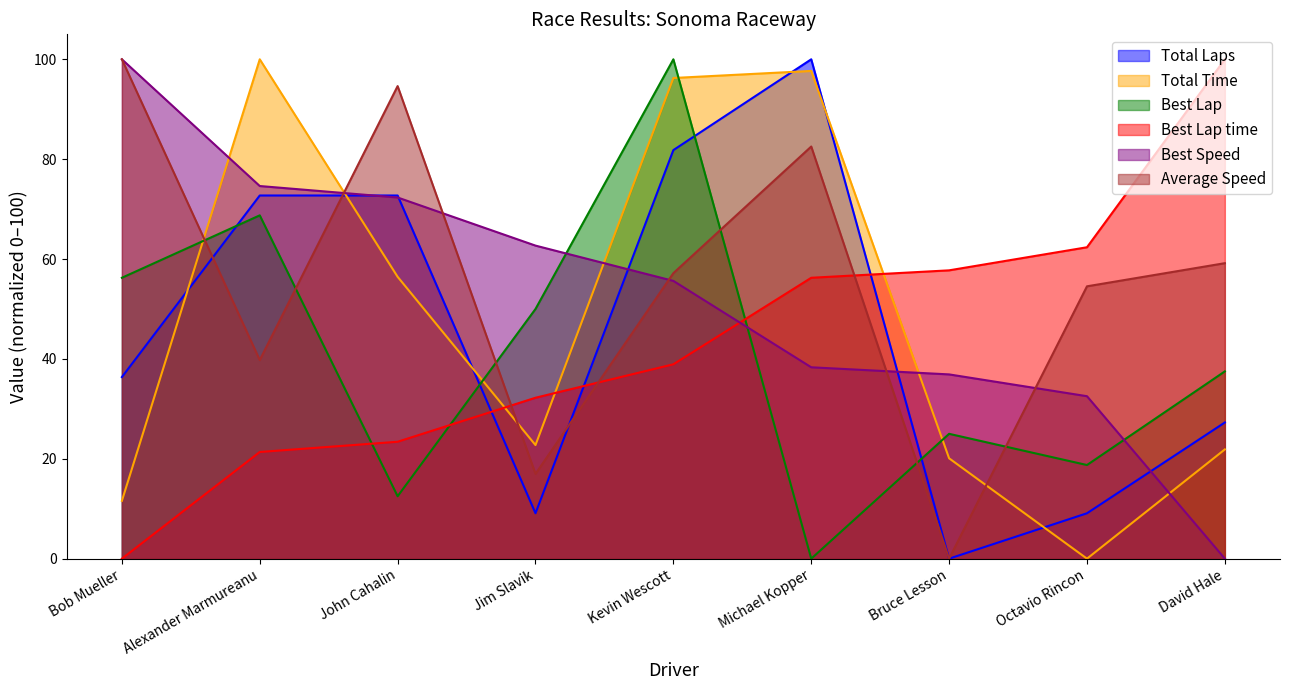

Reading right to left, transcribe all the data shown in this chart.

Total Laps: David Hale=27.3	Octavio Rincon=9.1	Bruce Lesson=0.0	Michael Kopper=100.0	Kevin Wescott=81.8	Jim Slavik=9.1	John Cahalin=72.7	Alexander Marmureanu=72.7	Bob Mueller=36.4
Total Time: David Hale=21.9	Octavio Rincon=0.0	Bruce Lesson=20.1	Michael Kopper=97.7	Kevin Wescott=96.3	Jim Slavik=22.7	John Cahalin=56.4	Alexander Marmureanu=100.0	Bob Mueller=11.6
Best Lap: David Hale=37.5	Octavio Rincon=18.8	Bruce Lesson=25.0	Michael Kopper=0.0	Kevin Wescott=100.0	Jim Slavik=50.0	John Cahalin=12.5	Alexander Marmureanu=68.8	Bob Mueller=56.2
Best Lap time: David Hale=100.0	Octavio Rincon=62.4	Bruce Lesson=57.7	Michael Kopper=56.2	Kevin Wescott=38.9	Jim Slavik=32.2	John Cahalin=23.4	Alexander Marmureanu=21.4	Bob Mueller=0.0
Best Speed: David Hale=0.0	Octavio Rincon=32.5	Bruce Lesson=36.9	Michael Kopper=38.3	Kevin Wescott=55.6	Jim Slavik=62.7	John Cahalin=72.3	Alexander Marmureanu=74.6	Bob Mueller=100.0
Average Speed: David Hale=59.2	Octavio Rincon=54.5	Bruce Lesson=0.0	Michael Kopper=82.5	Kevin Wescott=57.2	Jim Slavik=17.0	John Cahalin=94.6	Alexander Marmureanu=39.8	Bob Mueller=100.0